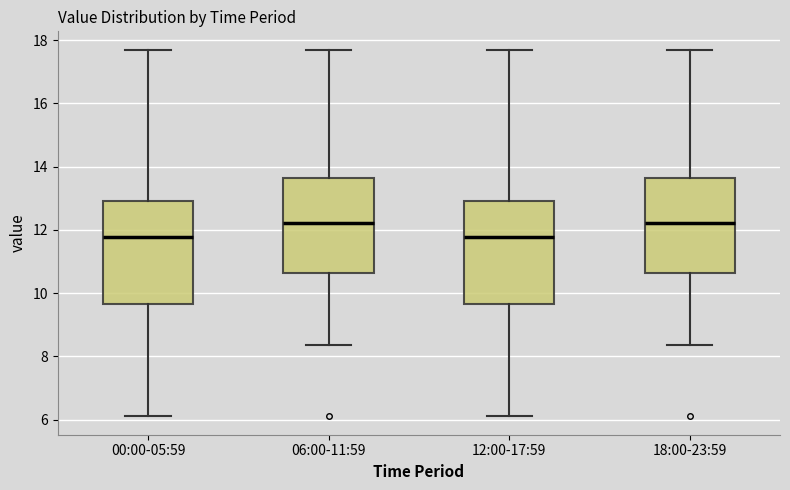

Reading left to right, read every box against the y-axis: the position of its median line, the range the box covers, and the ends of its whiskers. The values are not printed on the chart, so give them approximately, as read against the axis.

00:00-05:59: median 11.8, box 9.6 to 13.0, whiskers 6.2 to 17.8
06:00-11:59: median 12.2, box 10.6 to 13.6, whiskers 8.4 to 17.8
12:00-17:59: median 11.8, box 9.6 to 13.0, whiskers 6.2 to 17.8
18:00-23:59: median 12.2, box 10.6 to 13.6, whiskers 8.4 to 17.8